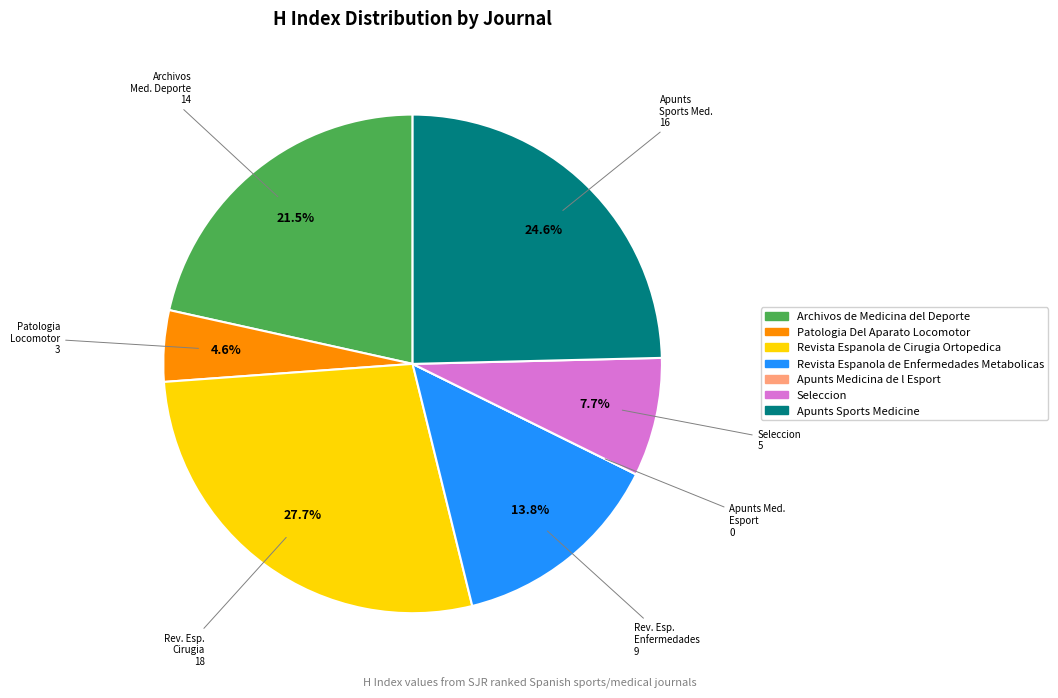

Is there a majority slice in this chart?

No